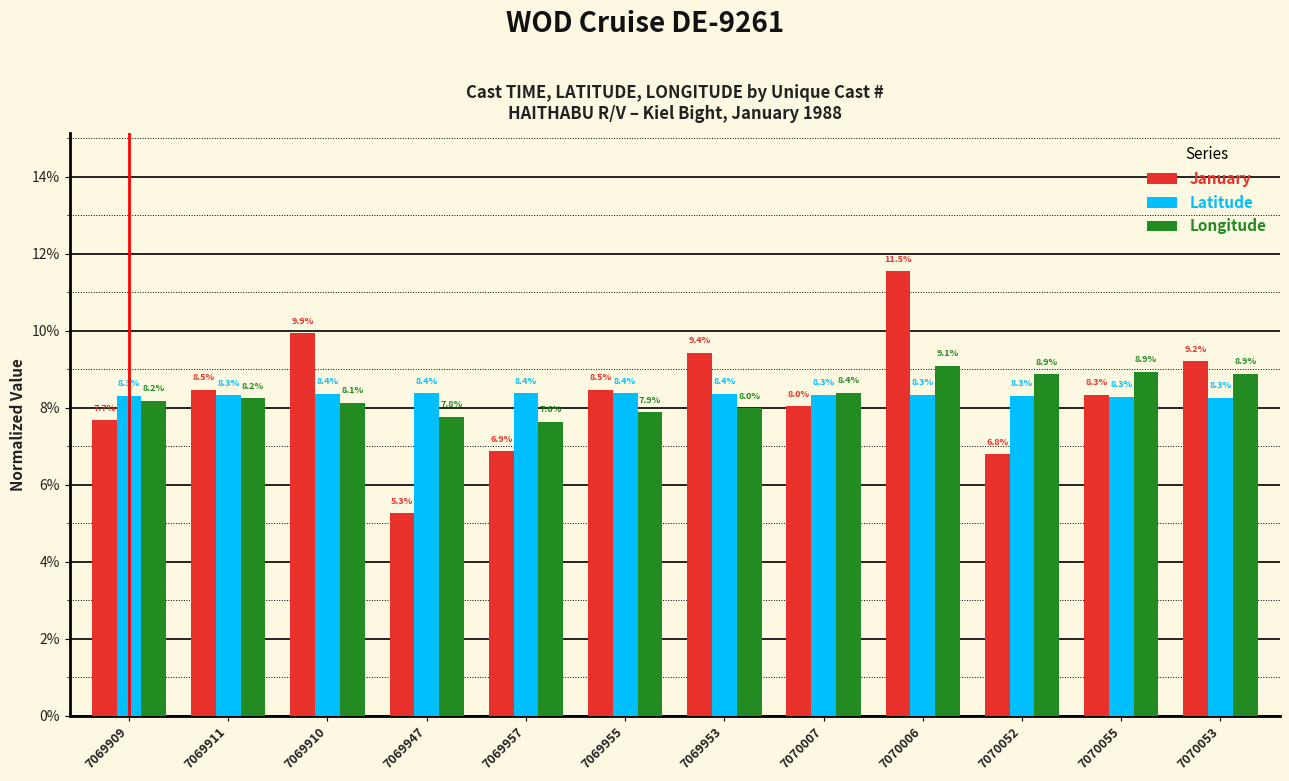

Are the bars grouped side by side (vs. stacked)?

Yes